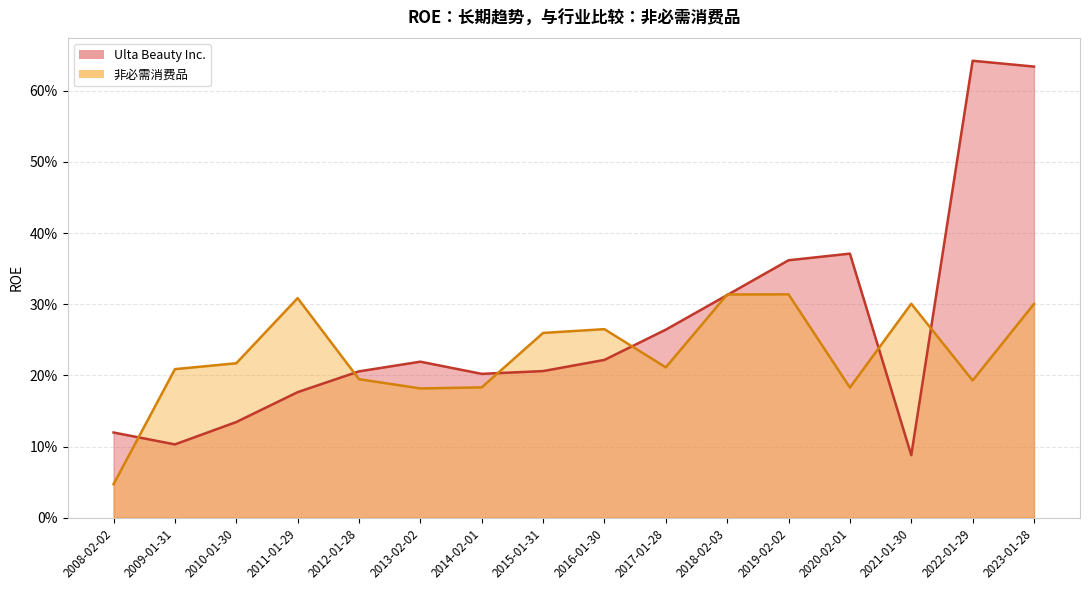

True or false: Ulta Beauty Inc. and 非必需消费品 intersect in this chart.

True